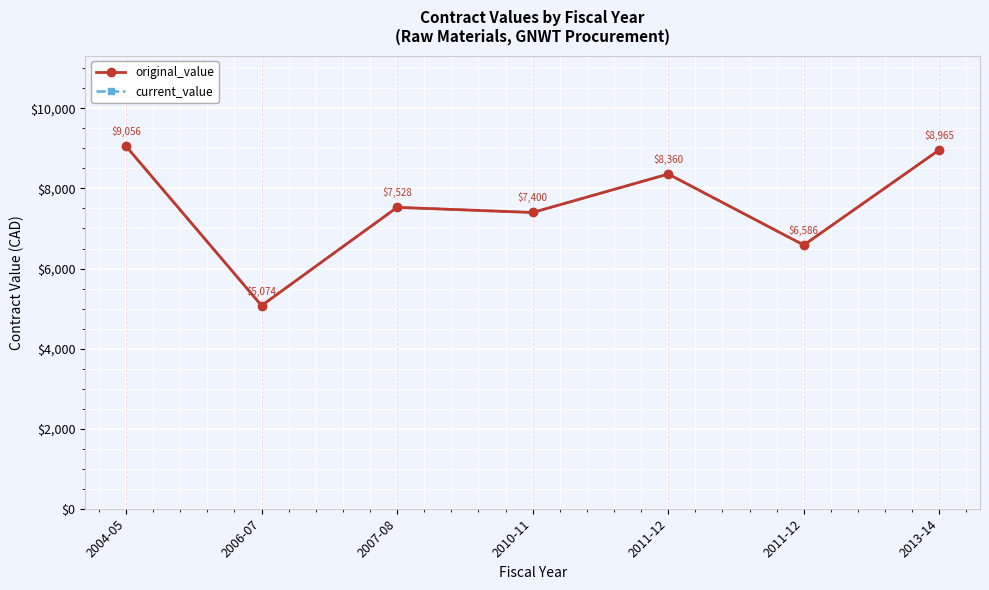

How many values in the original_value series are below 7528?

3